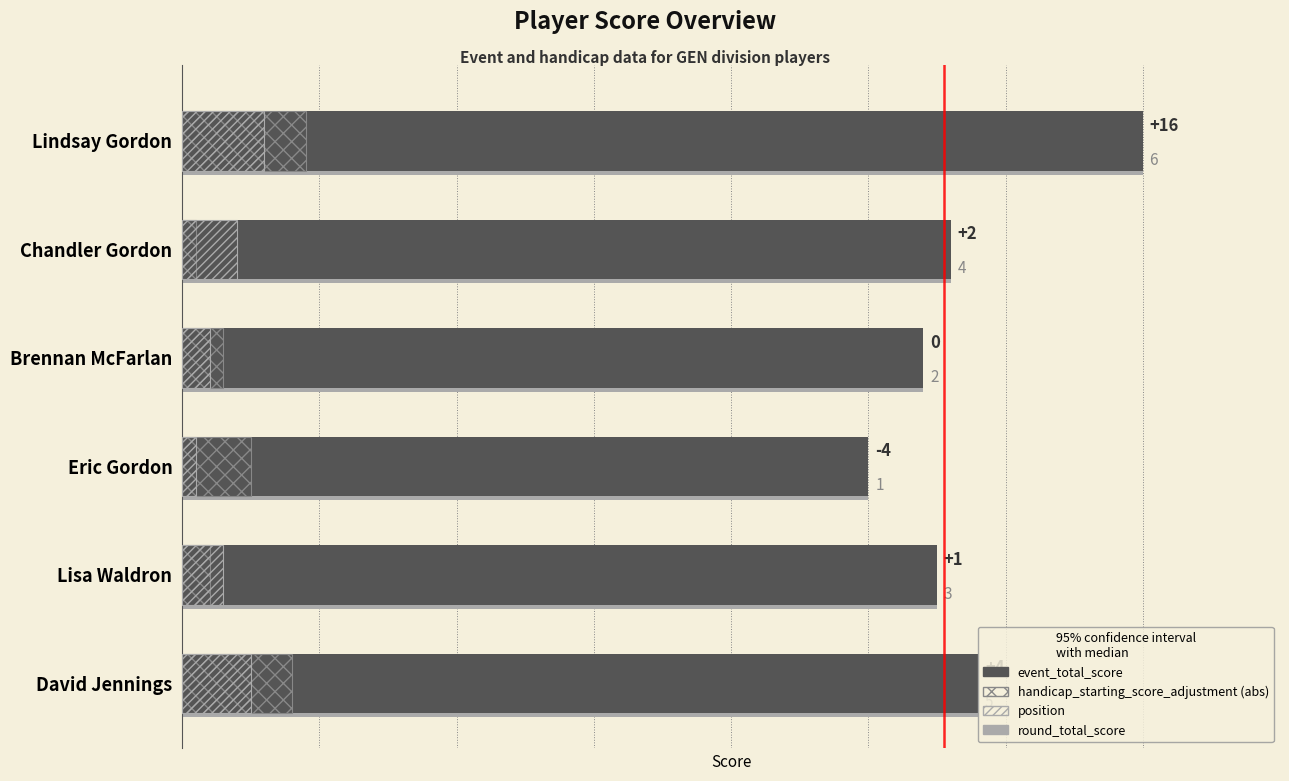

How many bars are there in total?

24